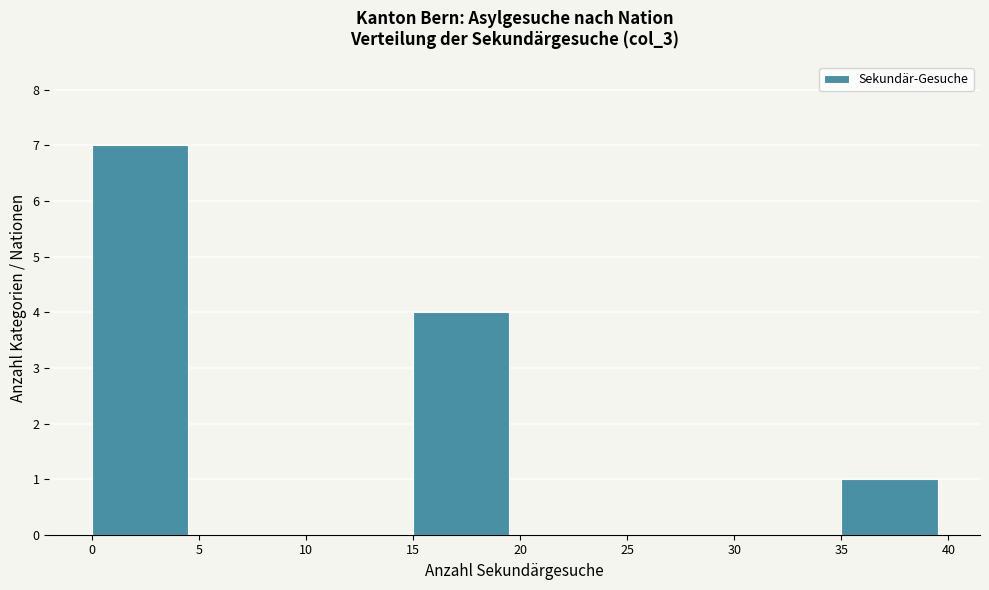

Reading left to right, list every bar in this chart as the range it spans on the x-axis followed by its height. The values are not printed on the chart, so give them approximately, as read against the axis.

0 to 5: 7
5 to 10: 0
10 to 15: 0
15 to 20: 4
20 to 25: 0
25 to 30: 0
30 to 35: 0
35 to 40: 1